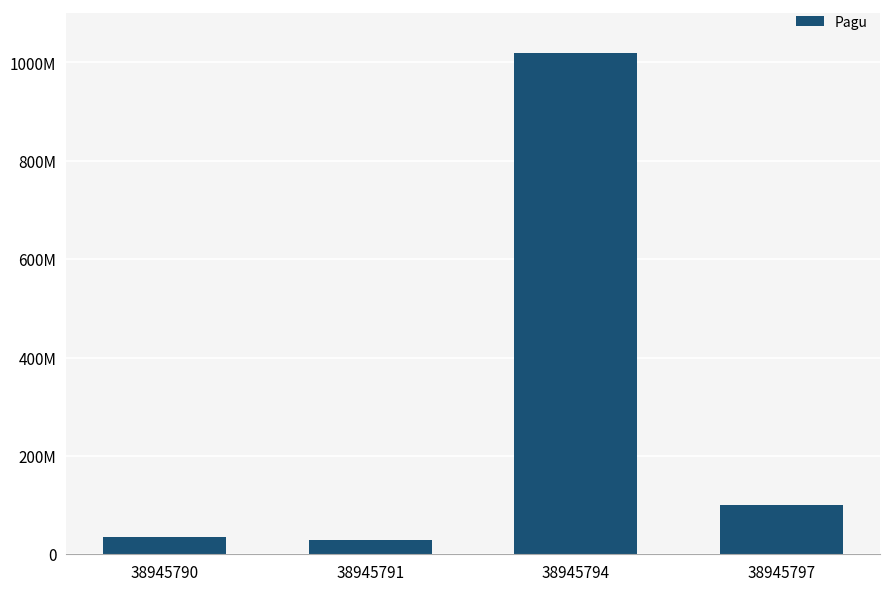

Rank the categories by value from lowest to highest.

38945791, 38945790, 38945797, 38945794